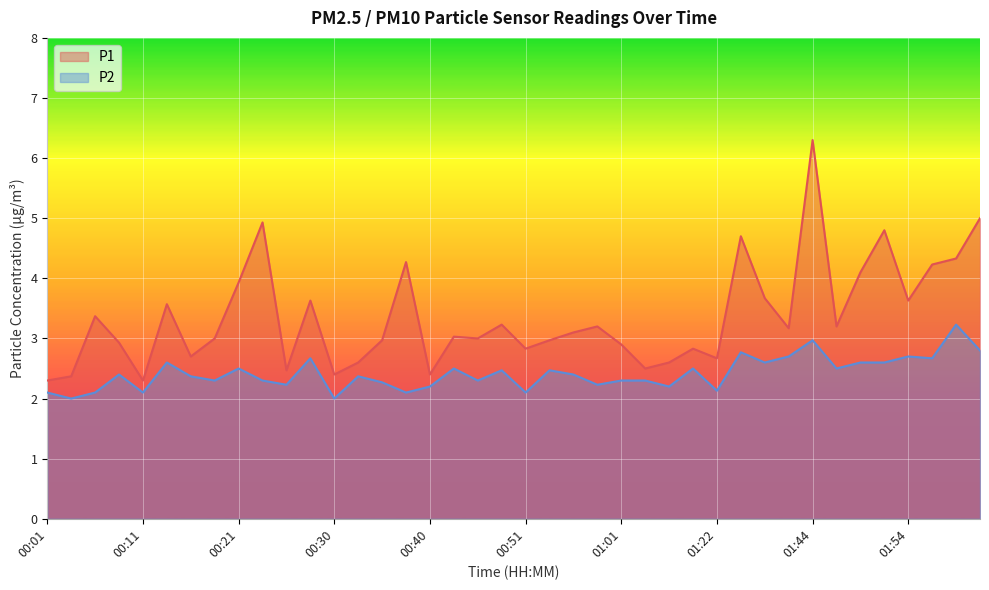

True or false: P1 and P2 intersect in this chart.

False